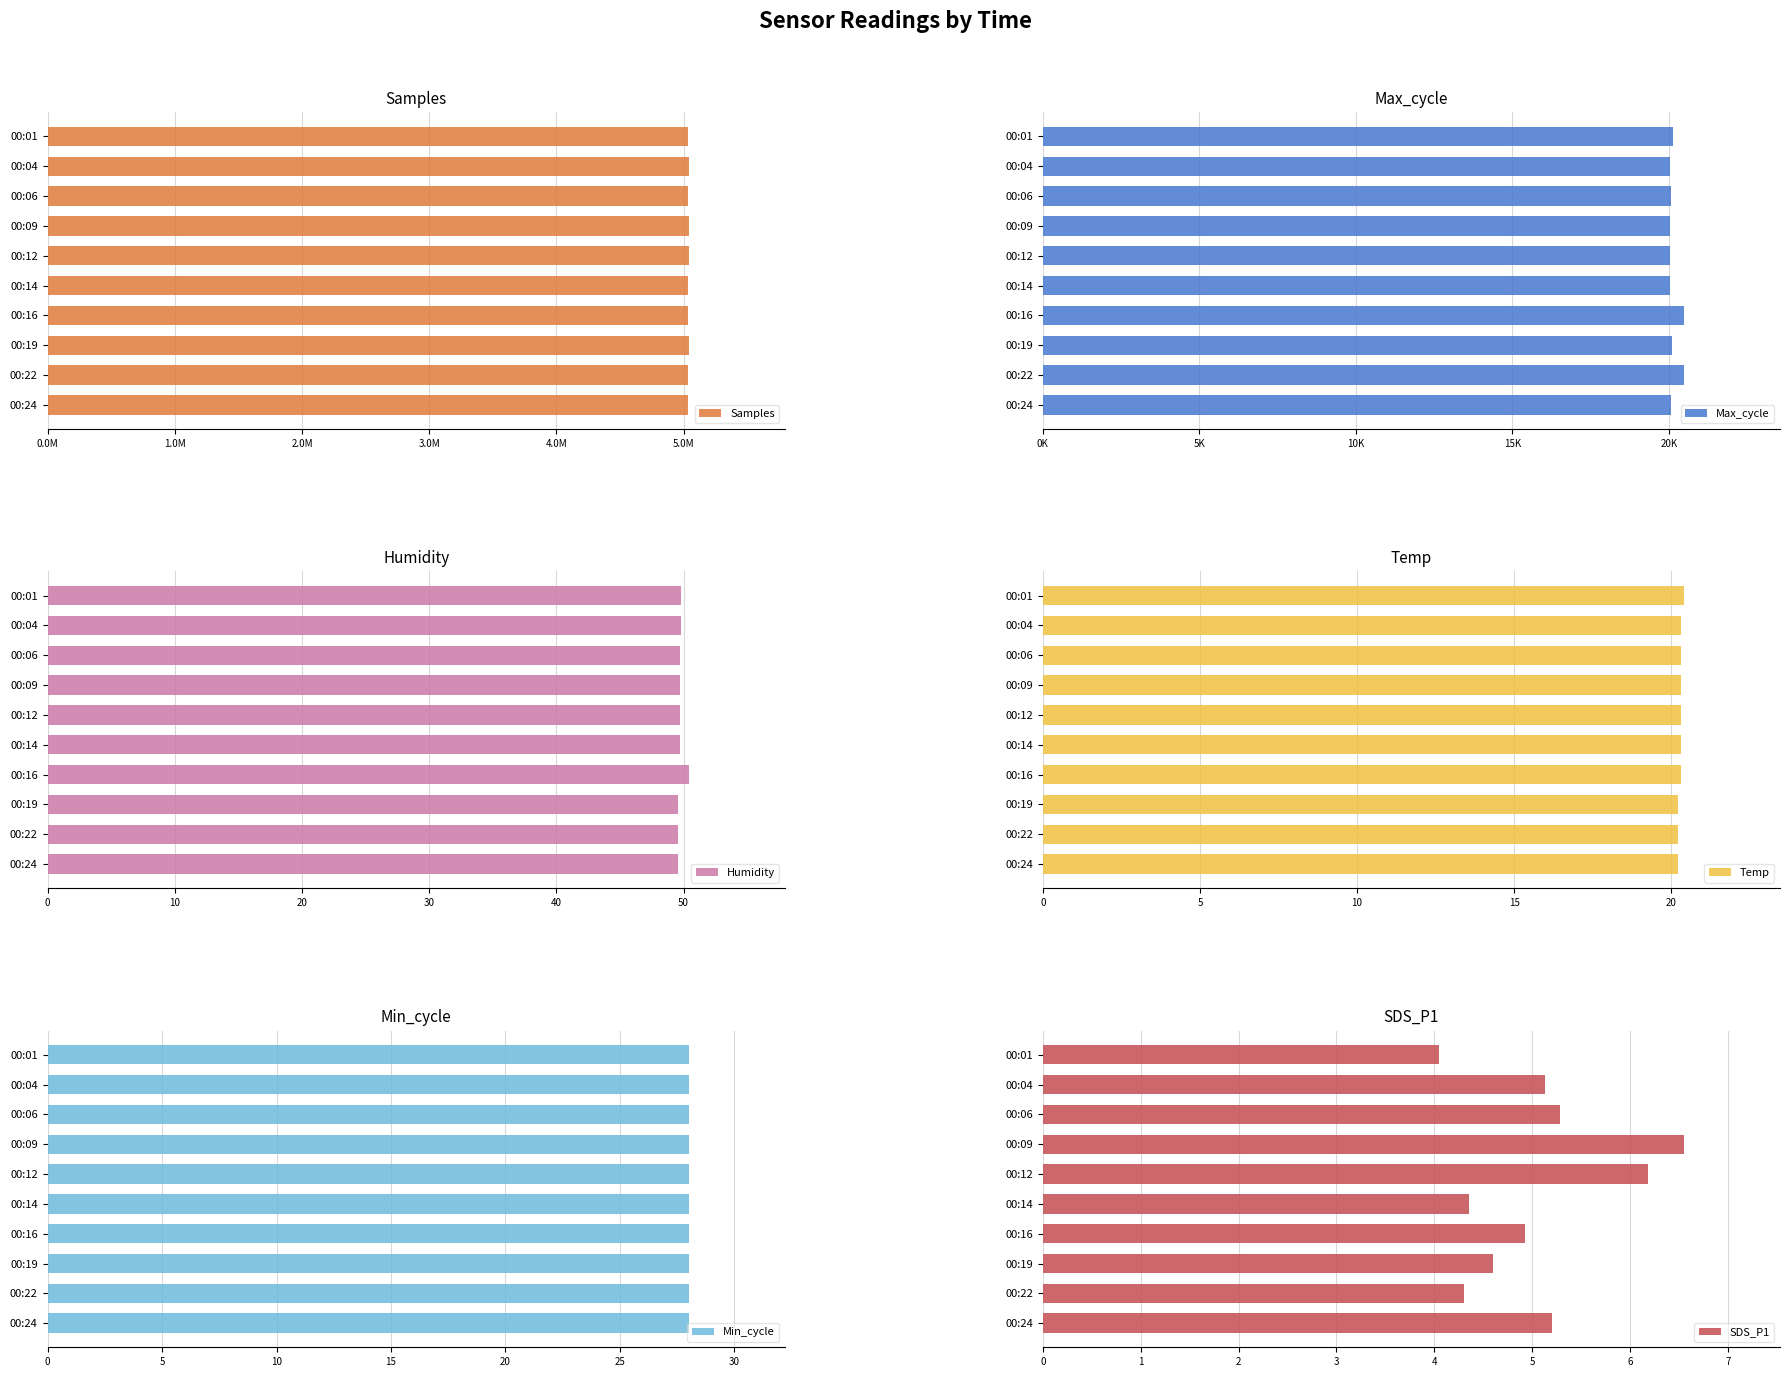

Which series has the widest spread of values?

Samples